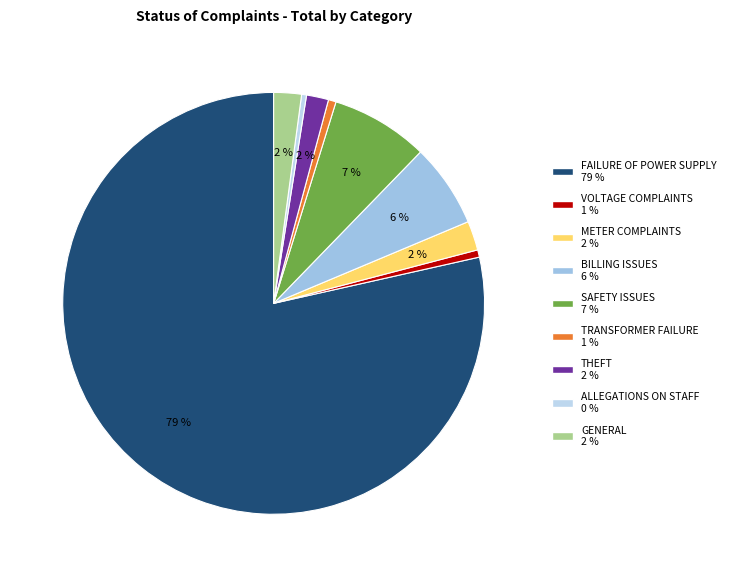

To the nearest percent, what is the combined percentage of FAILURE OF POWER SUPPLY and SAFETY ISSUES?

86%